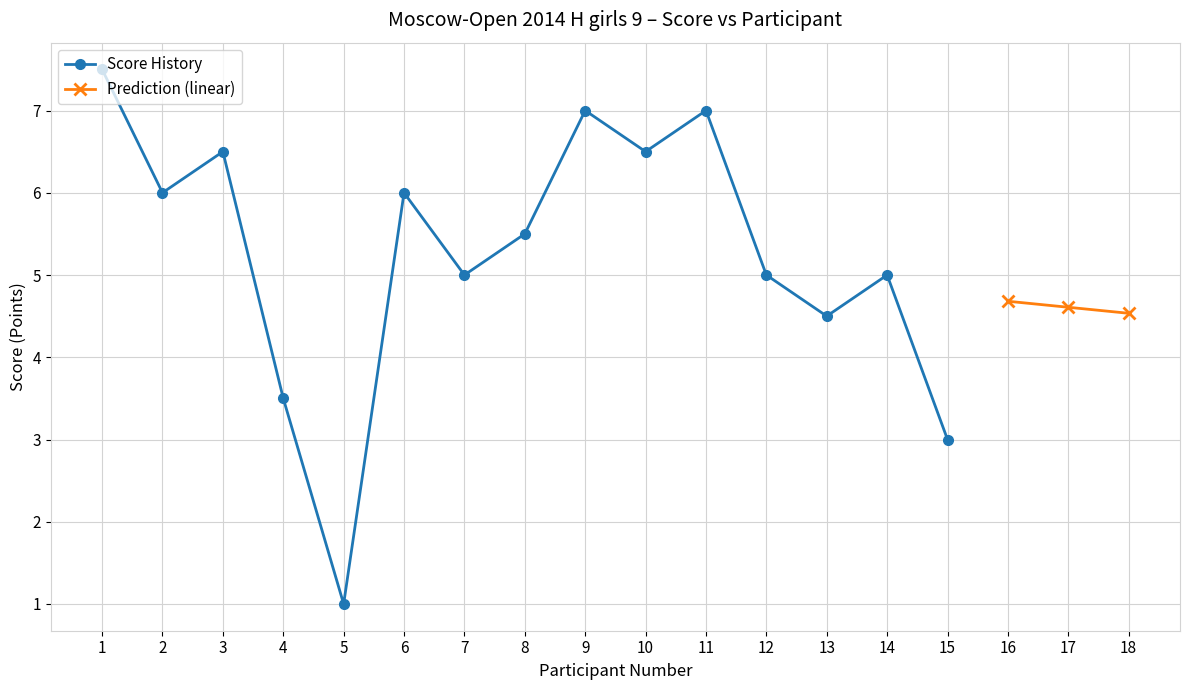

The chart shows a value of 4.5 at 13. True or false?

True